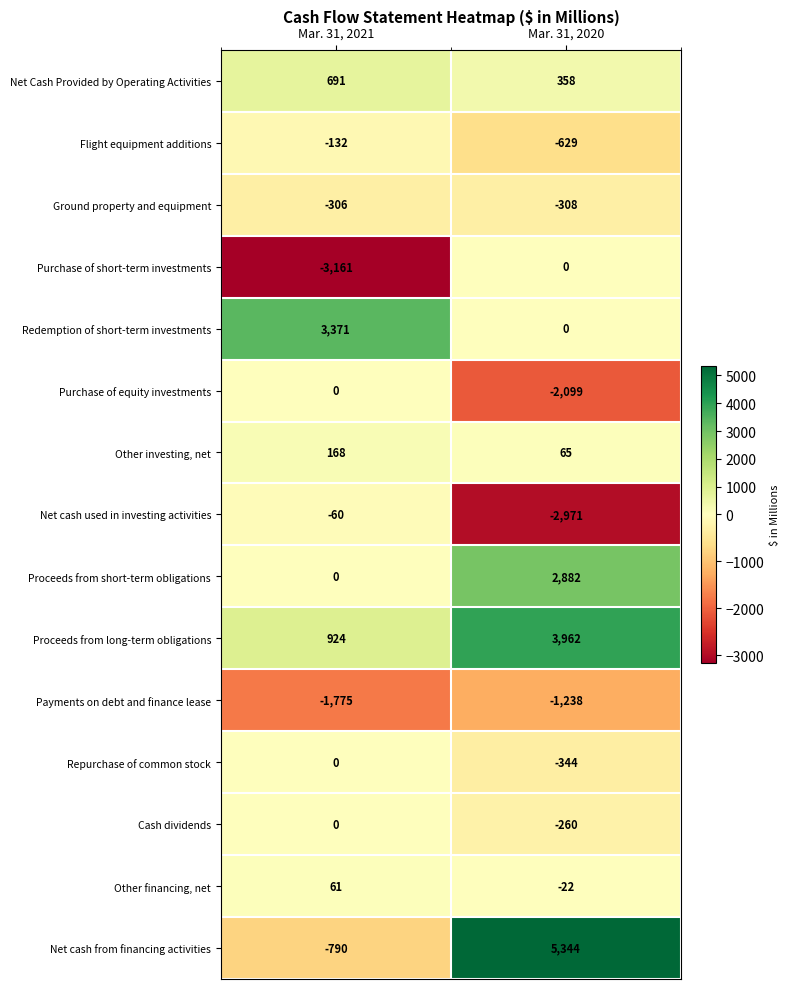

What is the sum of the Net Cash Provided by Operating Activities values at Mar. 31, 2021 and Mar. 31, 2020?

1049